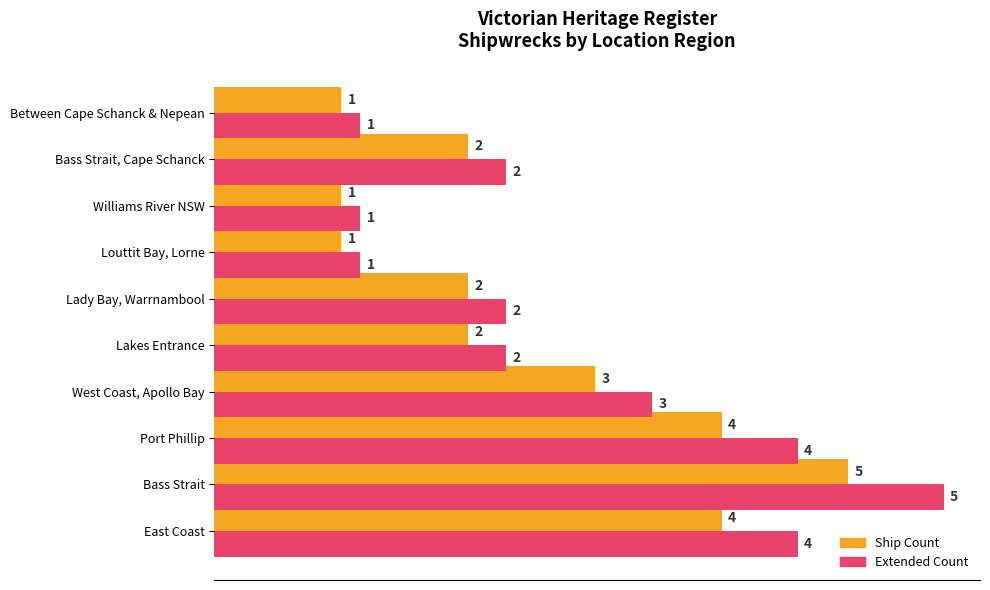

At which category is the sum across all series the highest?

Bass Strait